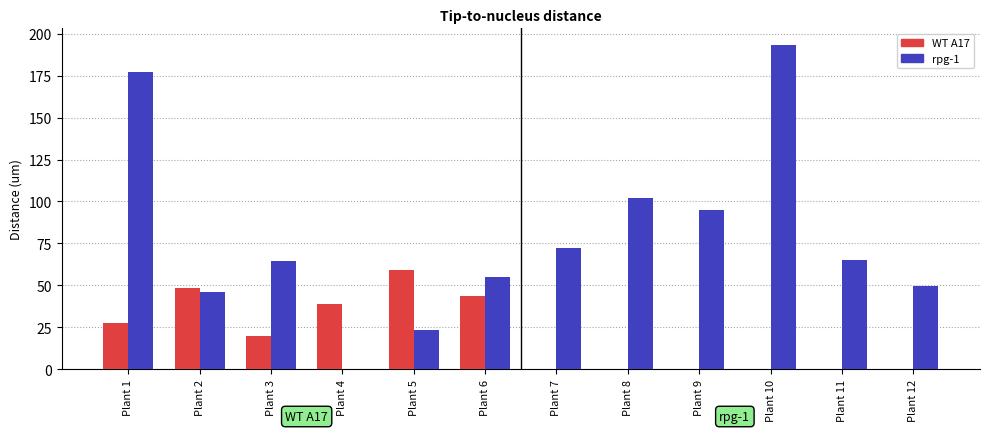

Which series changed the most between Plant 7 and Plant 12?

rpg-1